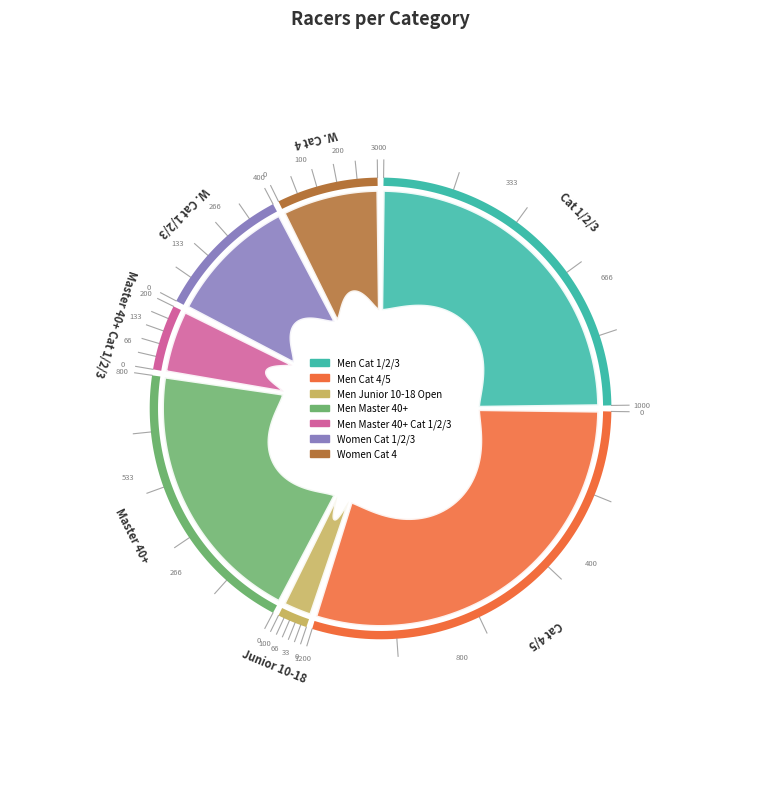

Does any single category account for the majority?

No